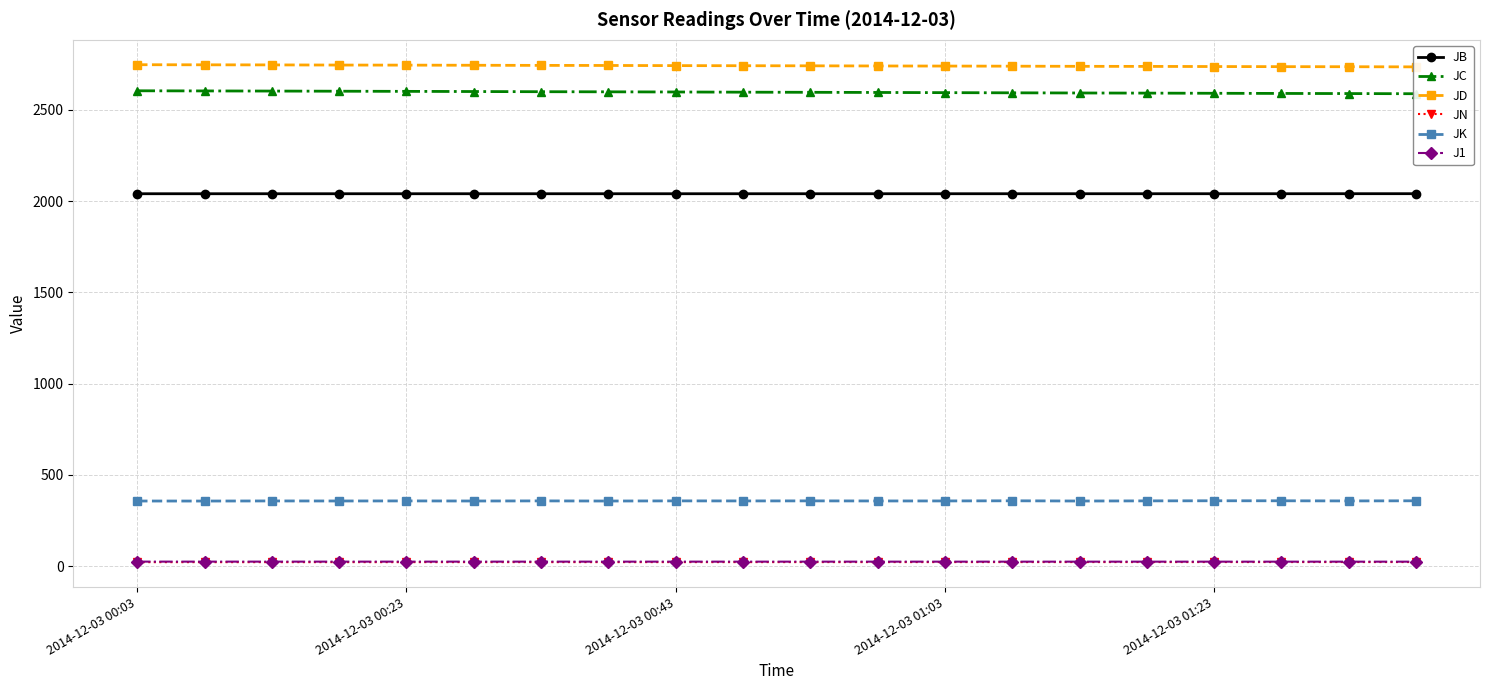

What is the difference between the second highest and minimum values in the JD series?

11.3